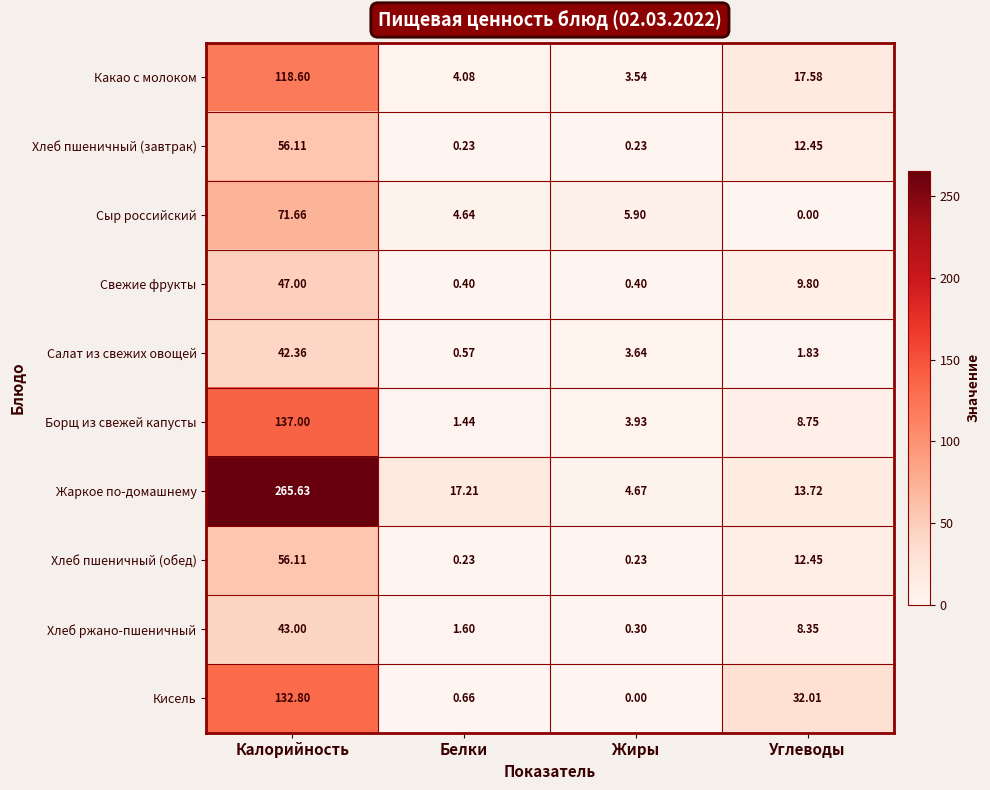

Is the value of Хлеб пшеничный (обед) at Калорийность greater than the value of Сыр российский at Углеводы?

Yes